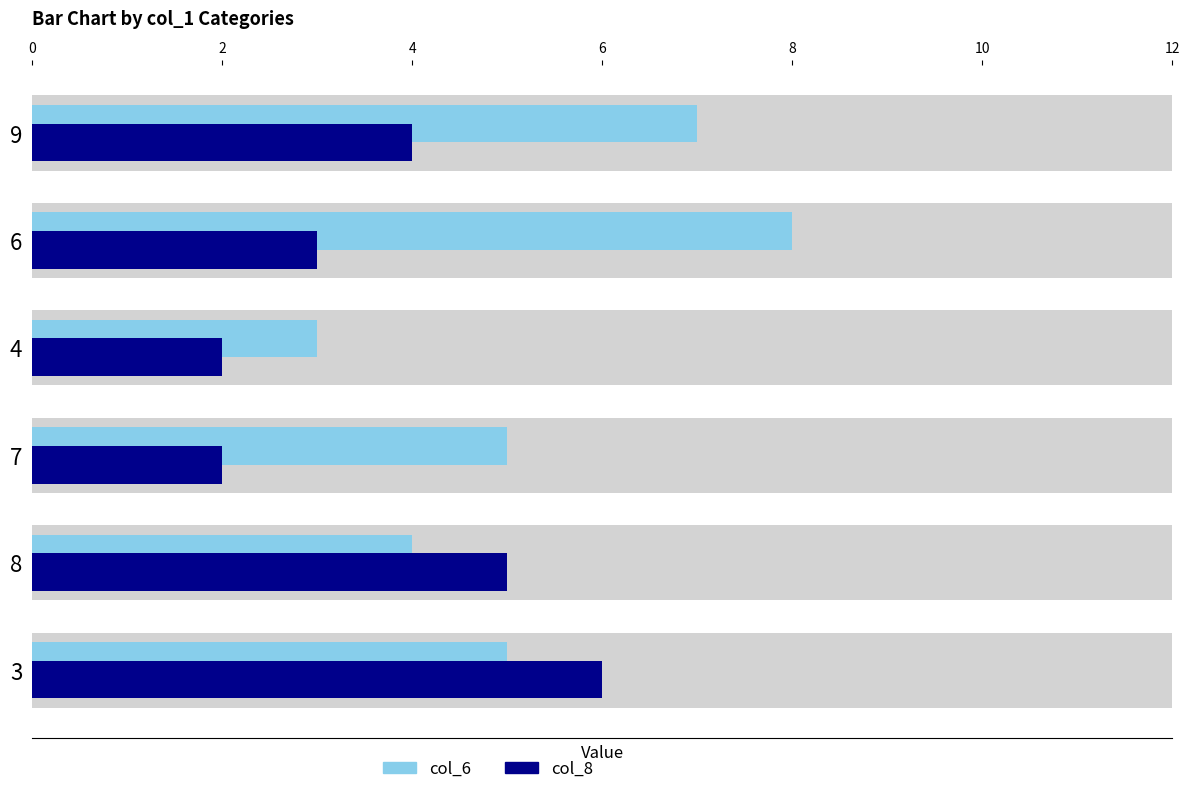

What is the average value of the col_6 series?

5